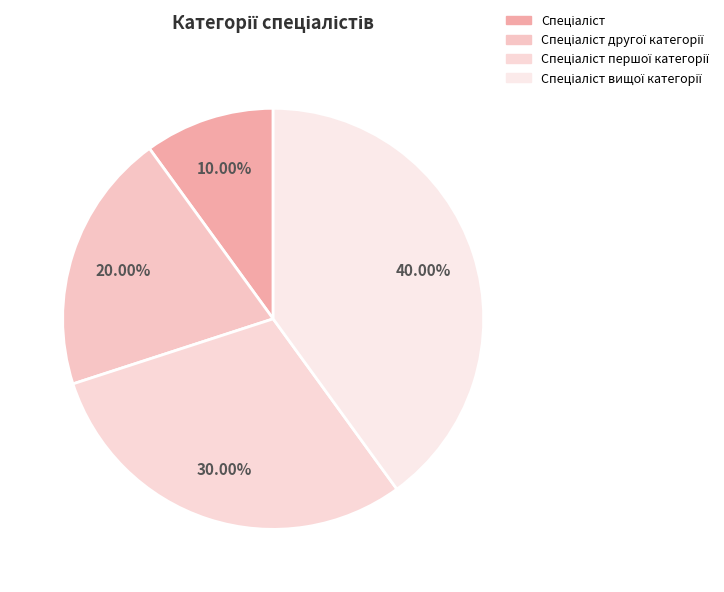

Combined, do Спеціаліст першої категорії and Спеціаліст вищої категорії account for over 50%?

Yes